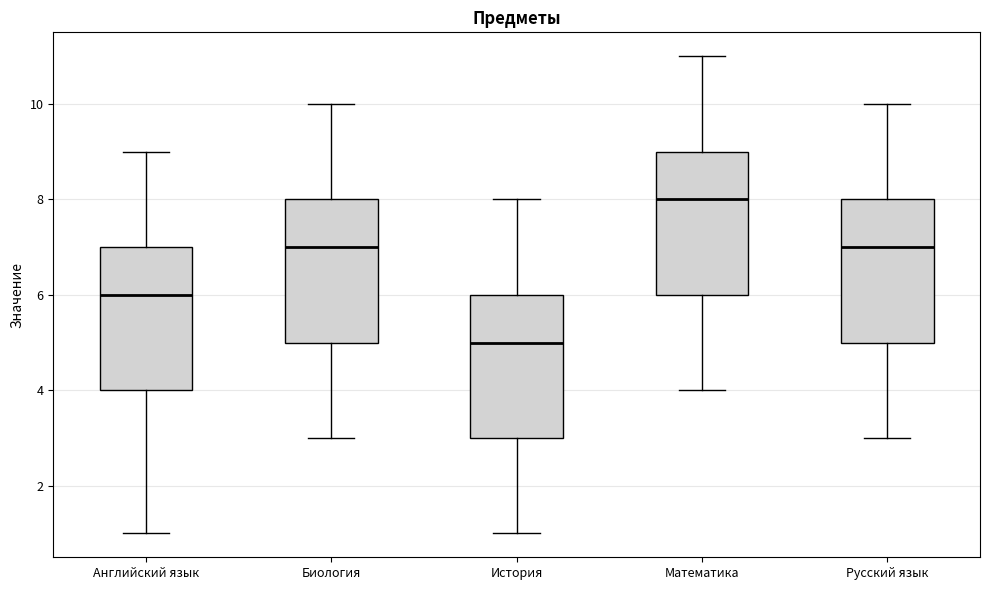

Where does the upper whisker of the box for Русский язык end on the y-axis? The values are not printed on the chart, so give them approximately, as read against the axis.

10